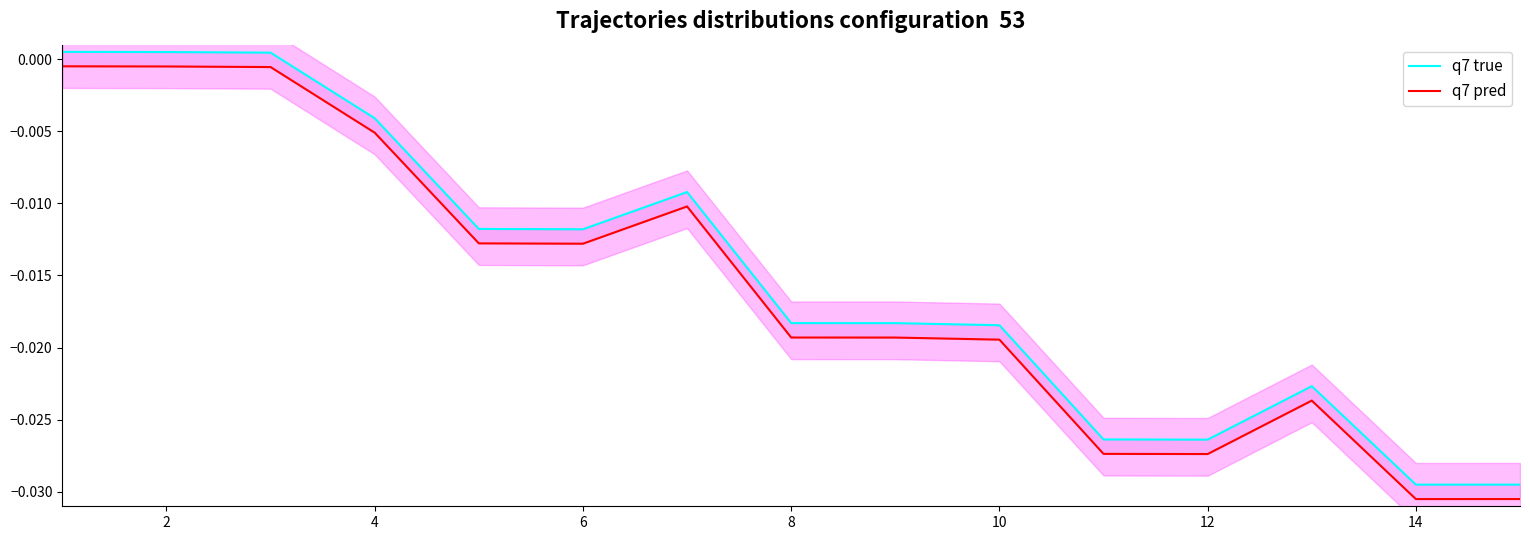

How many lines are shown in the chart?

2